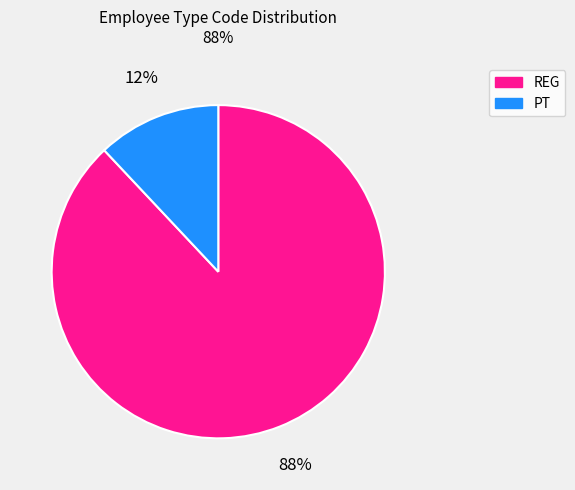

To the nearest percent, what is the average slice percentage?

50%